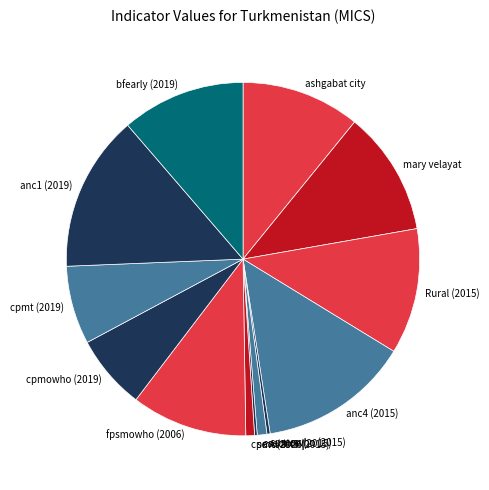

Is the sum of fpsmowho (2006) and cpmt (2019) greater than half?

No